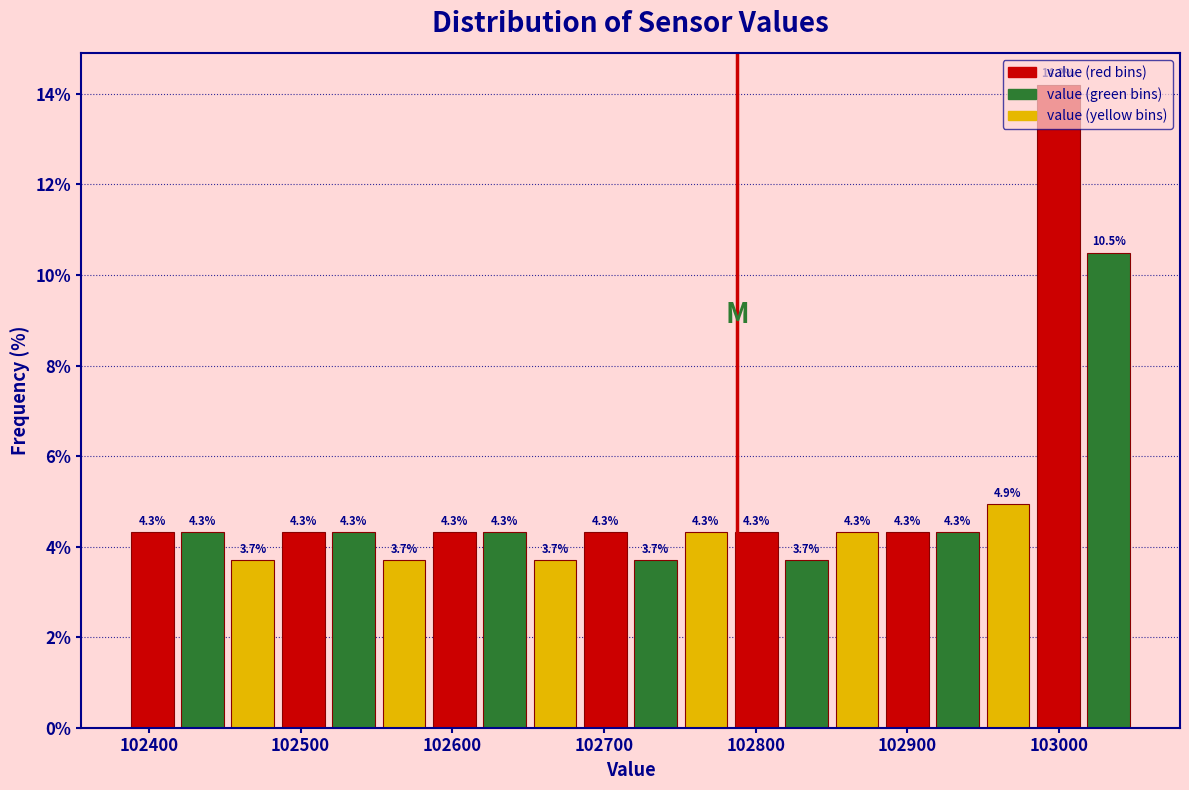

Around what value on the x-axis is the tallest bar? Give the approximate position of its centre, as read against the axis.

103000